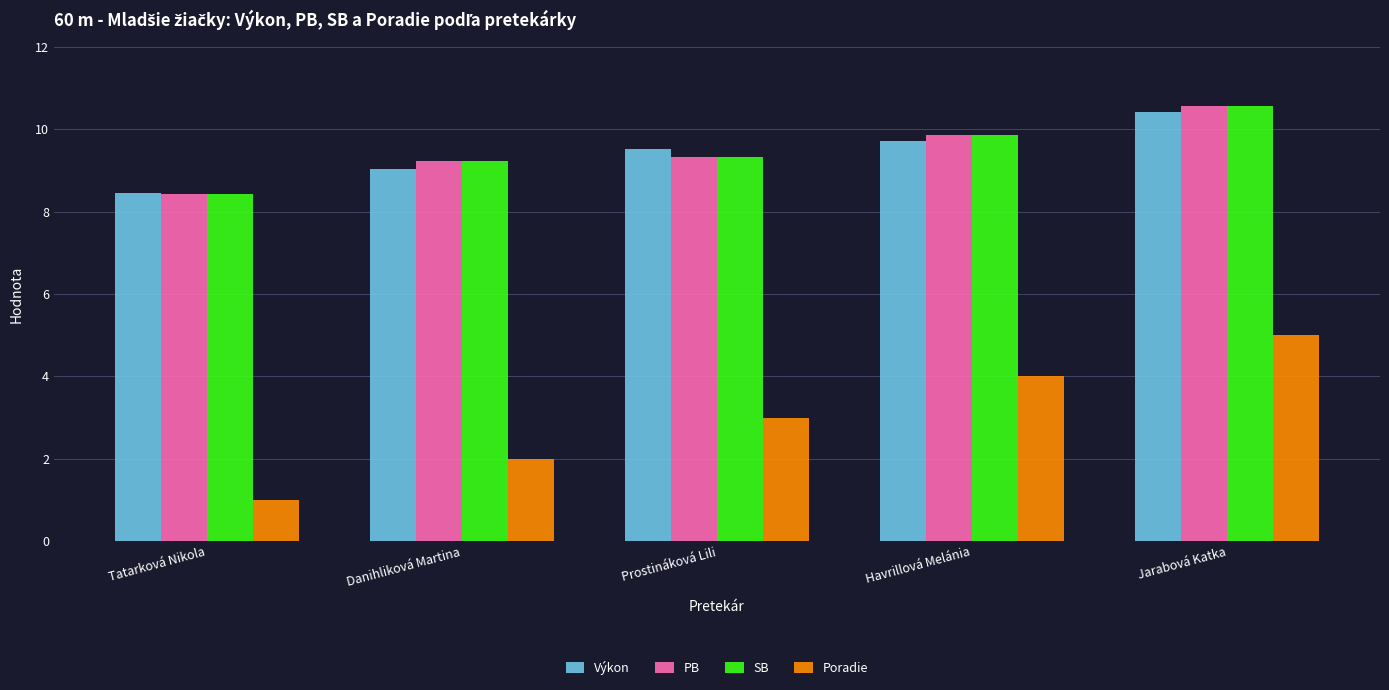

What is the average value of the Výkon series?

9.4